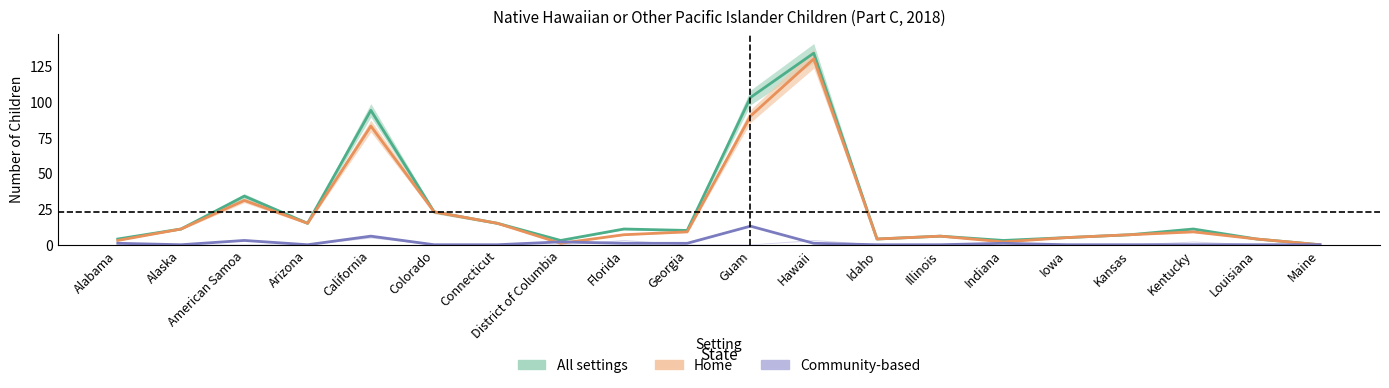

Reading left to right, list all the values displayed in this chart.

All settings: 4	11	34	15	94	23	15	3	11	10	103	134	4	6	3	5	7	11	4	0
Home: 3	11	31	15	83	23	15	1	7	9	90	130	4	6	2	5	7	9	4	0
Community-based: 1	0	3	0	6	0	0	2	1	1	13	1	0	0	1	0	0	0	0	0